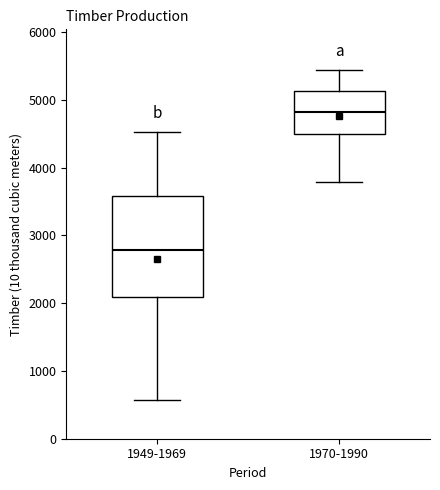

Comparing the boxes themselves (not the whiskers), which one is the tallest?

1949-1969